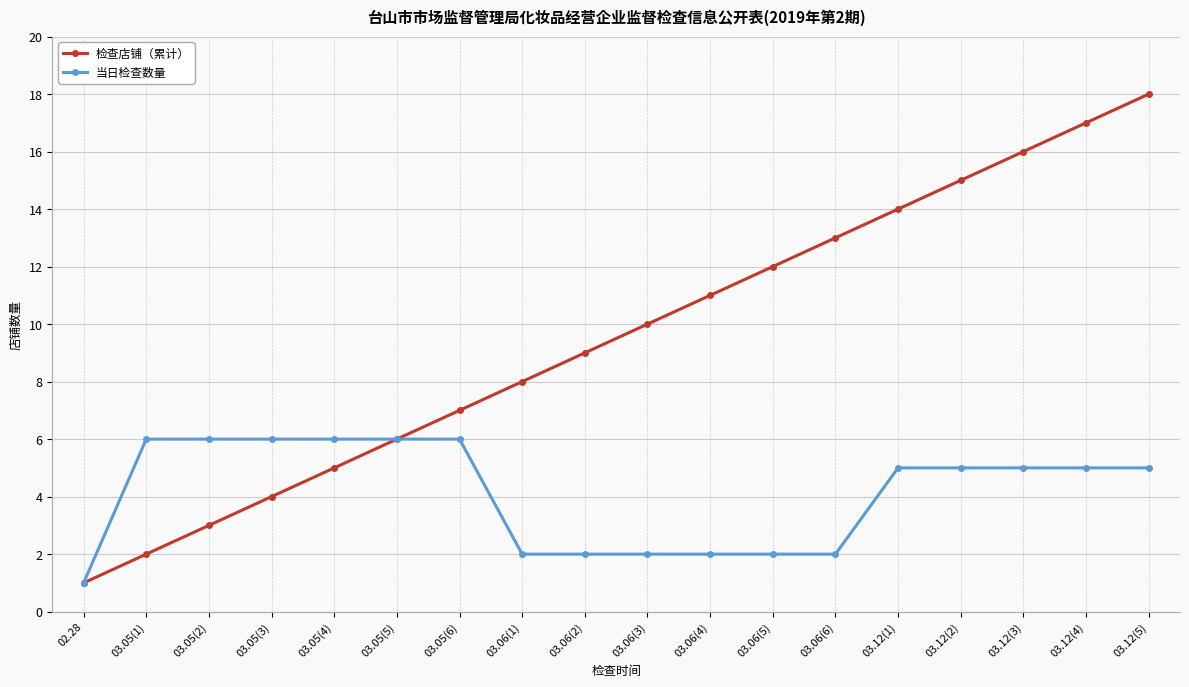

Reading left to right, list all the values displayed in this chart.

检查店铺（累计）: 1	2	3	4	5	6	7	8	9	10	11	12	13	14	15	16	17	18
当日检查数量: 1	6	6	6	6	6	6	2	2	2	2	2	2	5	5	5	5	5